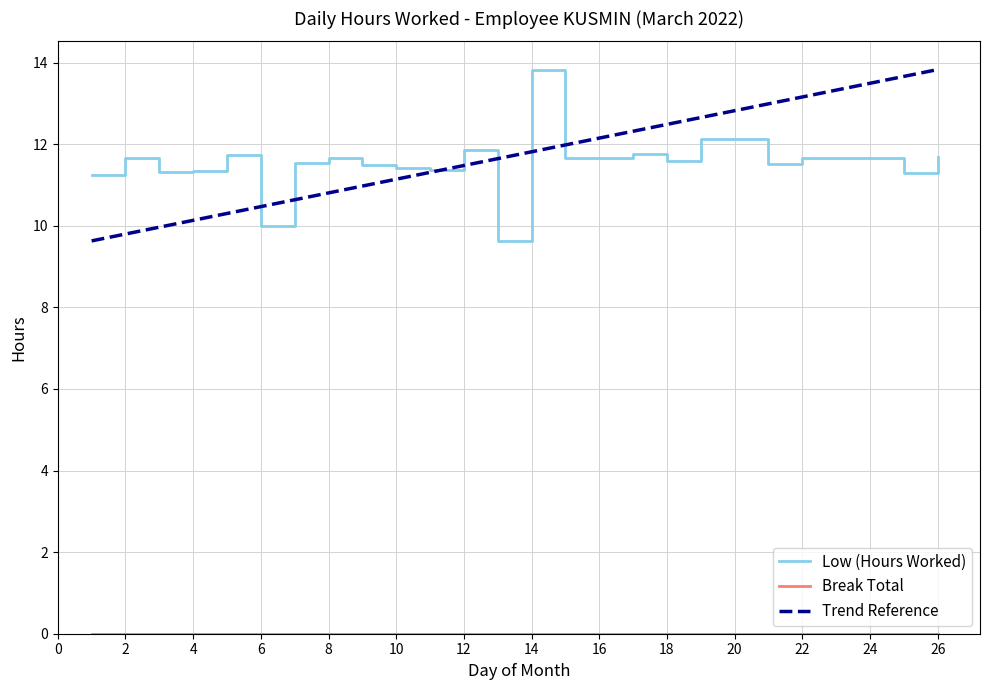

The value of Low (Hours Worked) at 14 is 22.4. True or false?

False